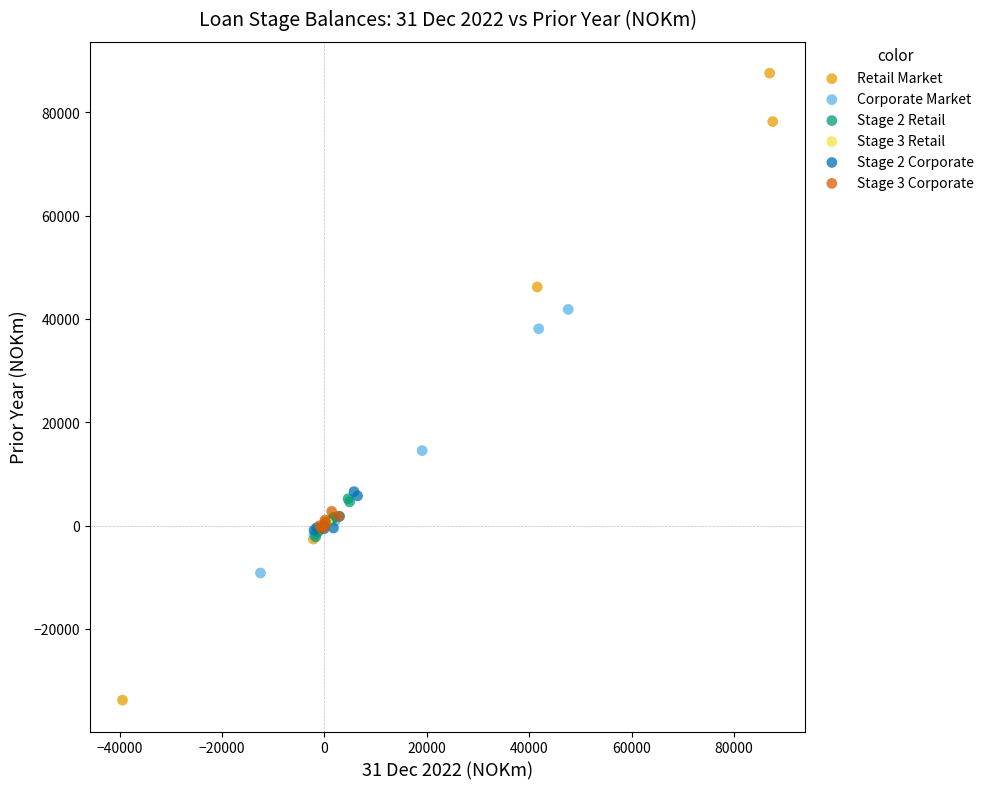

Which series reaches the maximum Y coordinate?

Retail Market